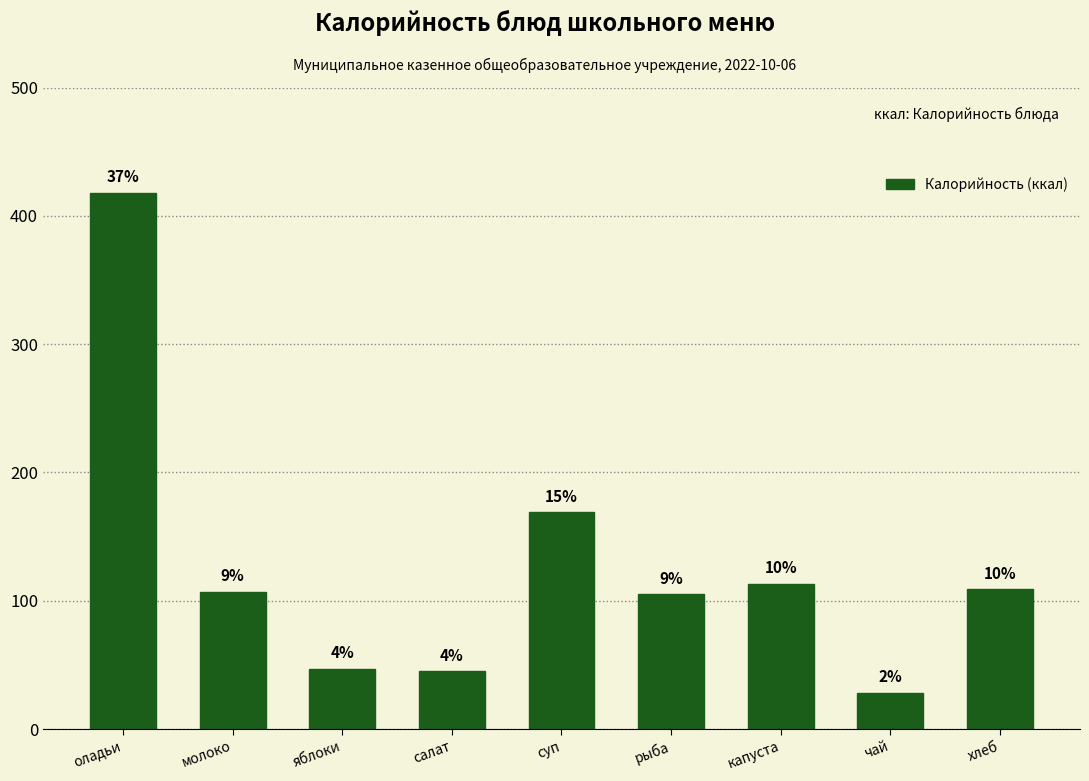

Reading left to right, transcribe all the data shown in this chart.

оладьи=418	молоко=107	яблоки=47	салат=45	суп=169	рыба=105	капуста=113	чай=28	хлеб=109